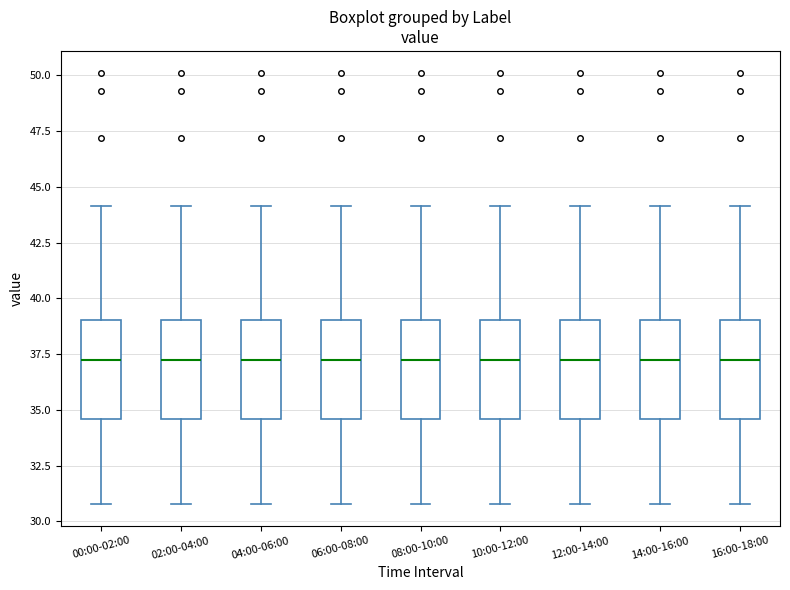

Reading left to right, read every box against the y-axis: the position of its median line, the range the box covers, and the ends of its whiskers. The values are not printed on the chart, so give them approximately, as read against the axis.

00:00-02:00: median 37.0, box 34.5 to 39.0, whiskers 31.0 to 44.0
02:00-04:00: median 37.0, box 34.5 to 39.0, whiskers 31.0 to 44.0
04:00-06:00: median 37.0, box 34.5 to 39.0, whiskers 31.0 to 44.0
06:00-08:00: median 37.0, box 34.5 to 39.0, whiskers 31.0 to 44.0
08:00-10:00: median 37.0, box 34.5 to 39.0, whiskers 31.0 to 44.0
10:00-12:00: median 37.0, box 34.5 to 39.0, whiskers 31.0 to 44.0
12:00-14:00: median 37.0, box 34.5 to 39.0, whiskers 31.0 to 44.0
14:00-16:00: median 37.0, box 34.5 to 39.0, whiskers 31.0 to 44.0
16:00-18:00: median 37.0, box 34.5 to 39.0, whiskers 31.0 to 44.0